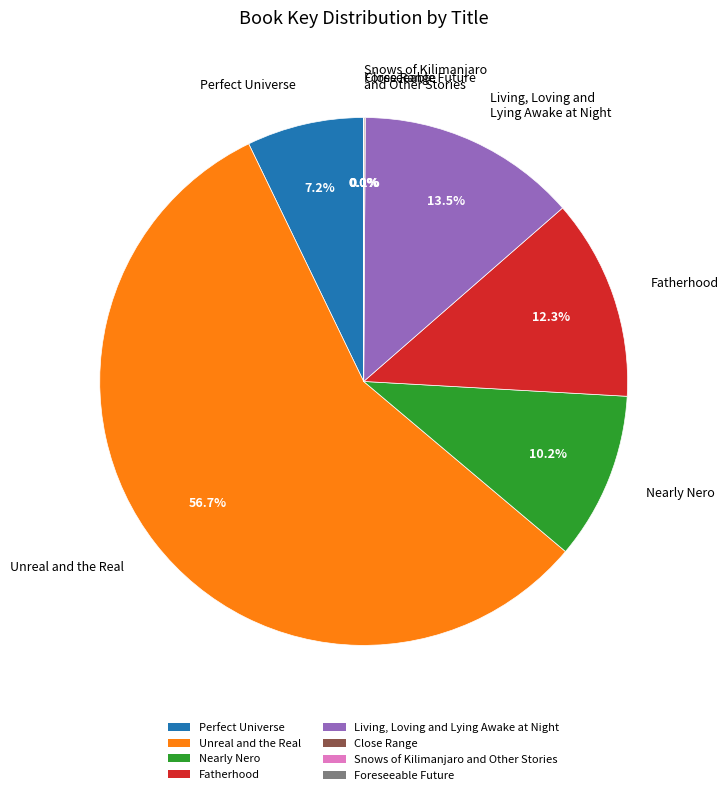

Which slice is the largest?

Unreal and the Real